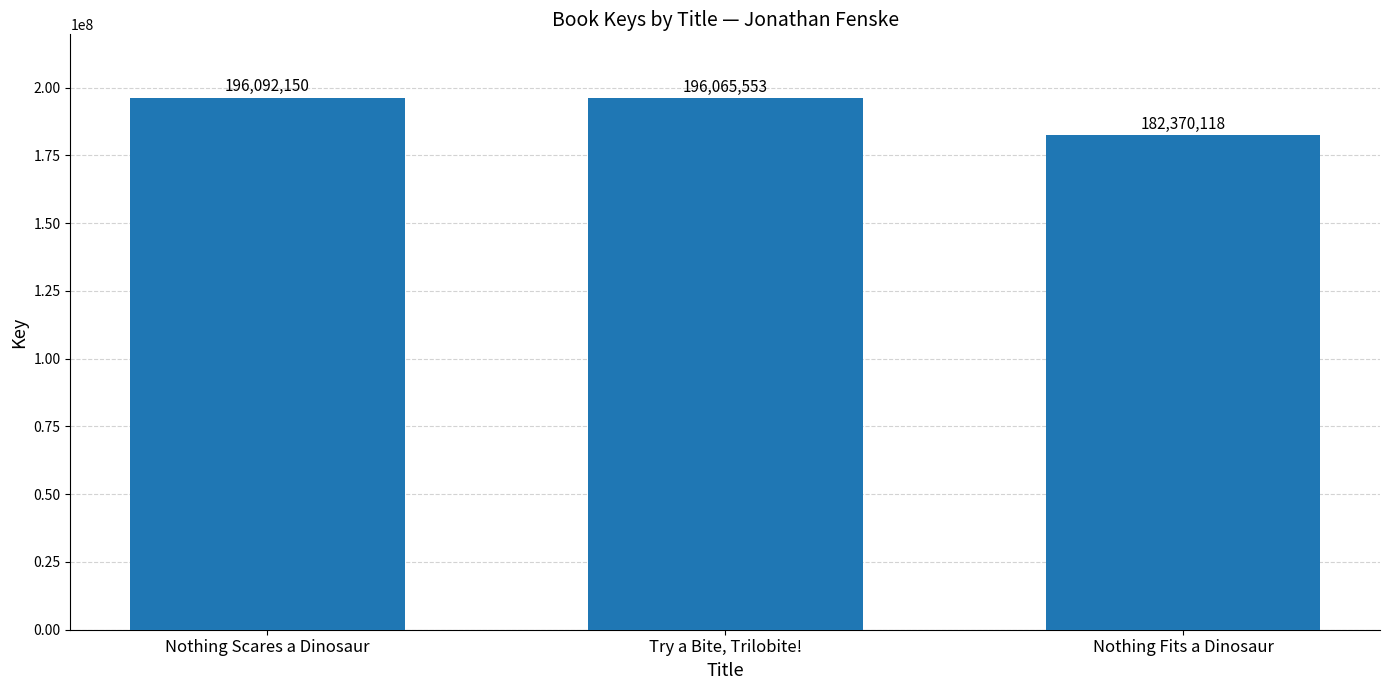

Count the number of categories in the chart.

3